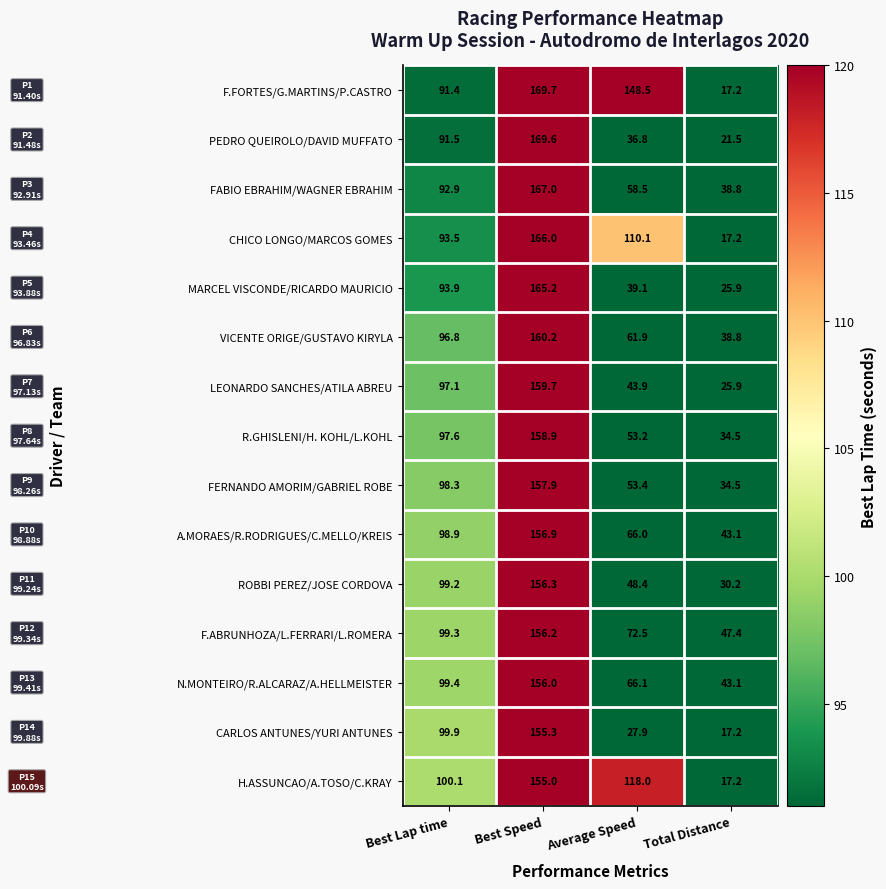

What is the difference between the maximum and minimum values in the MARCEL VISCONDE/RICARDO MAURICIO series?

139.3